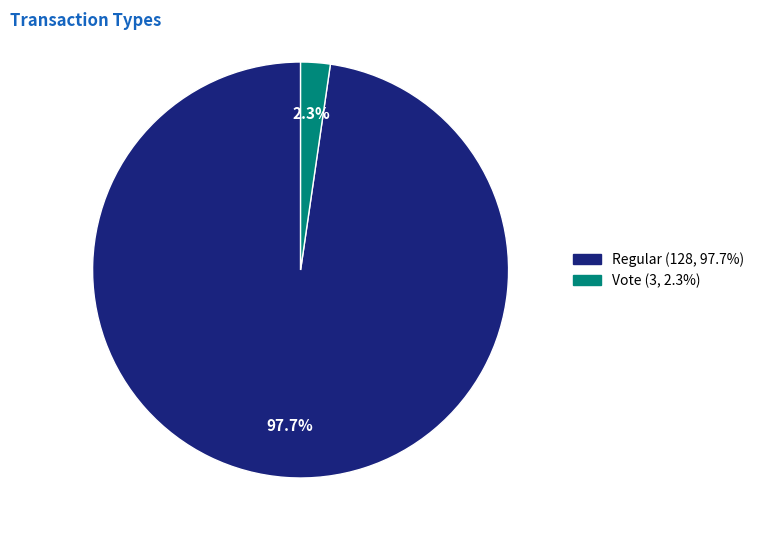

Does any single category account for the majority?

Yes